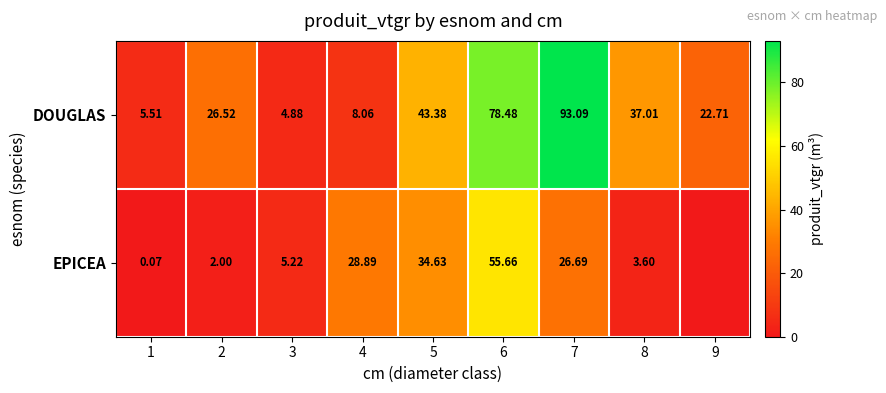

At 1, list the series in order from smallest to largest.

EPICEA, DOUGLAS